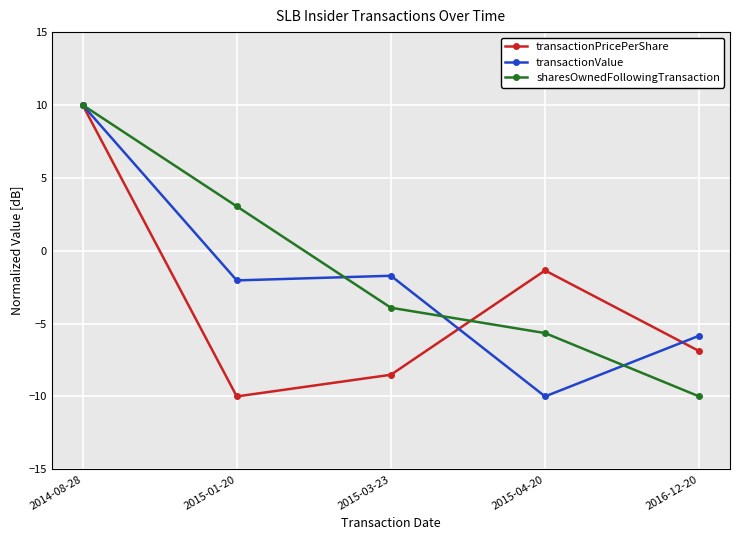

How many data points in sharesOwnedFollowingTransaction are less than -3?

3